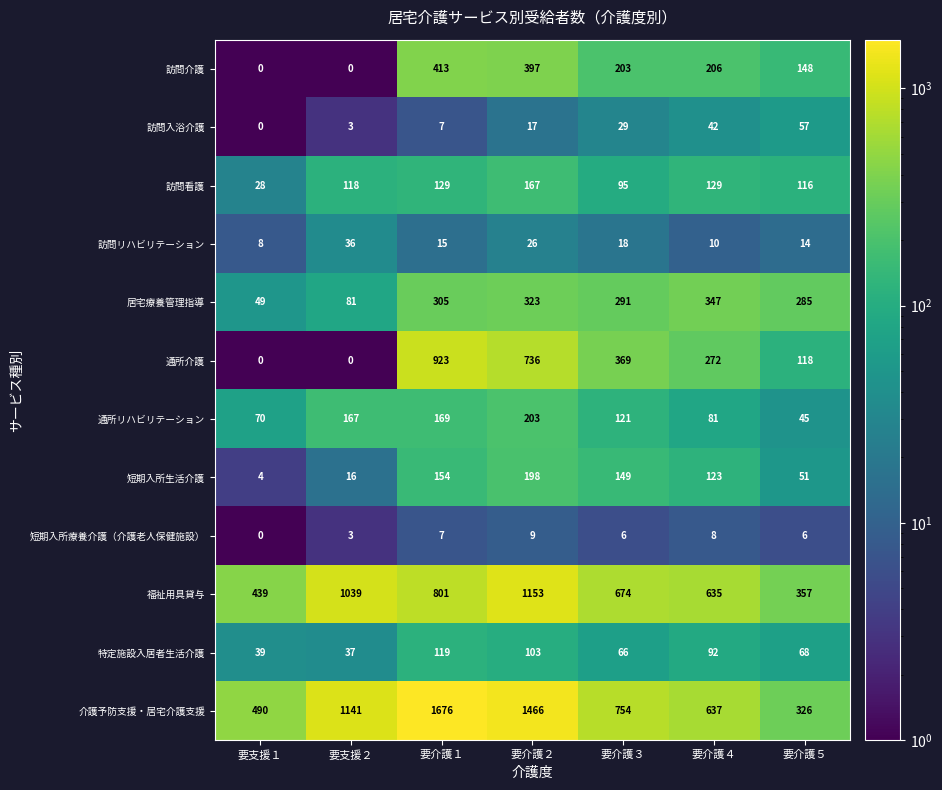

Between 要介護３ and 要介護５, which series saw the biggest shift?

介護予防支援・居宅介護支援